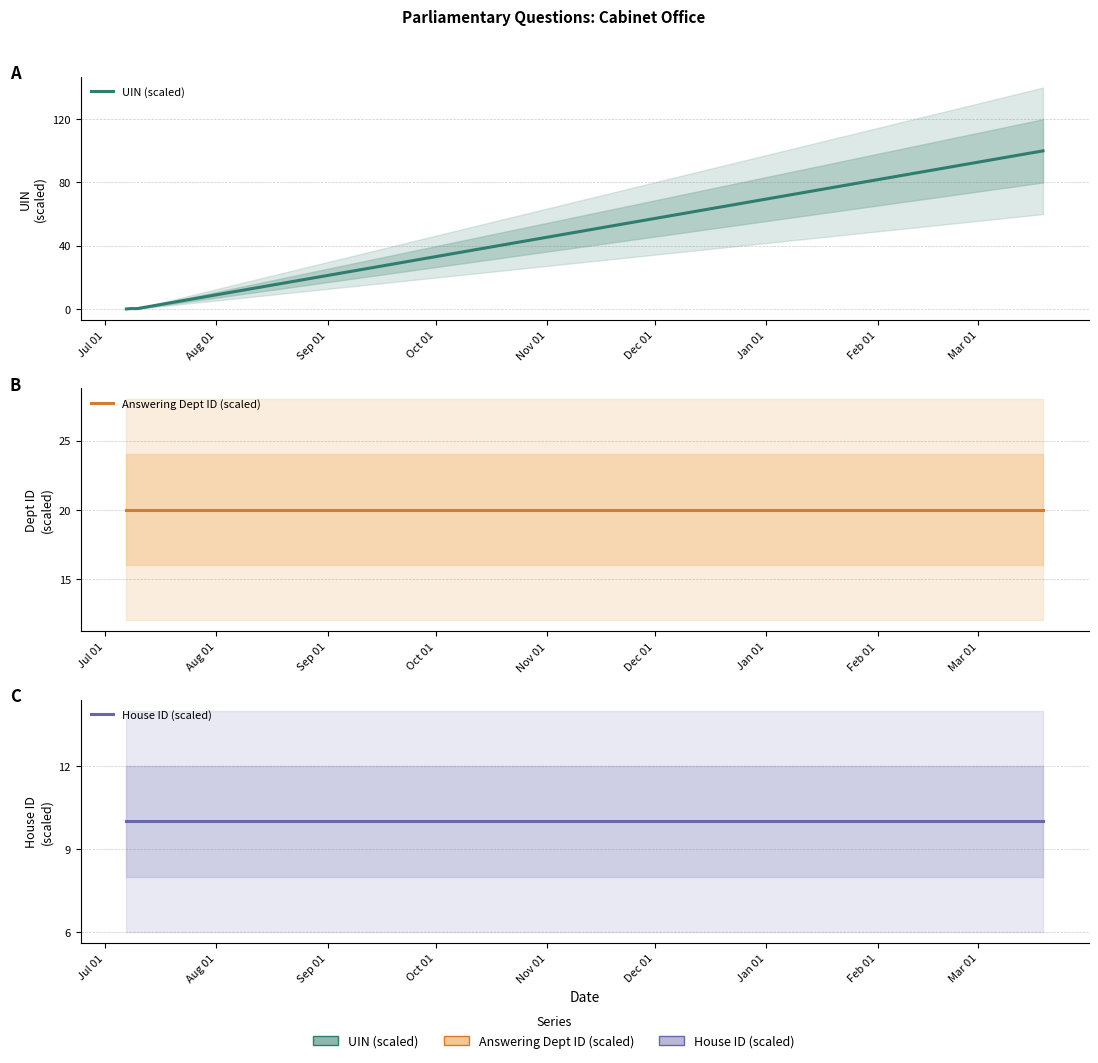

At Aug 01, list the series in order from largest to smallest.

Answering Dept ID (scaled), House ID (scaled), UIN (scaled)